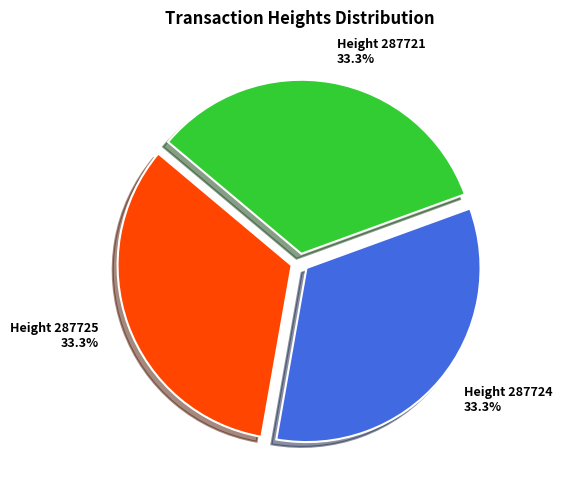

Is there any slice that represents more than half of the pie?

No